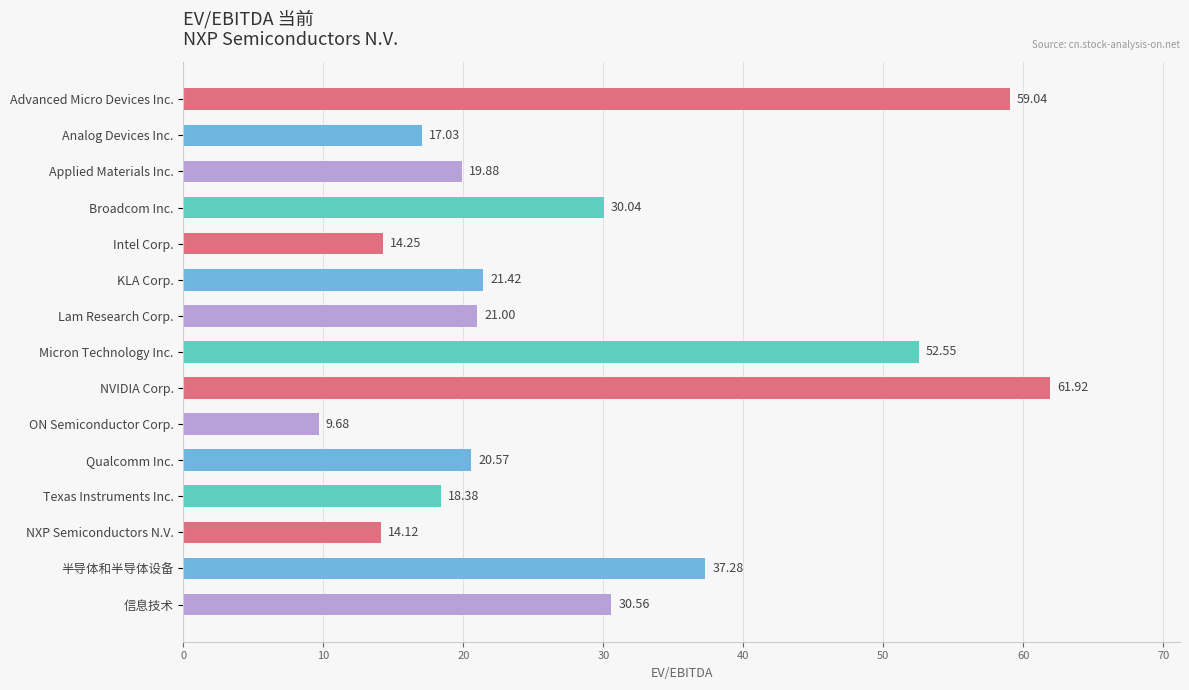

Which category has the highest value across all series?

NVIDIA Corp.